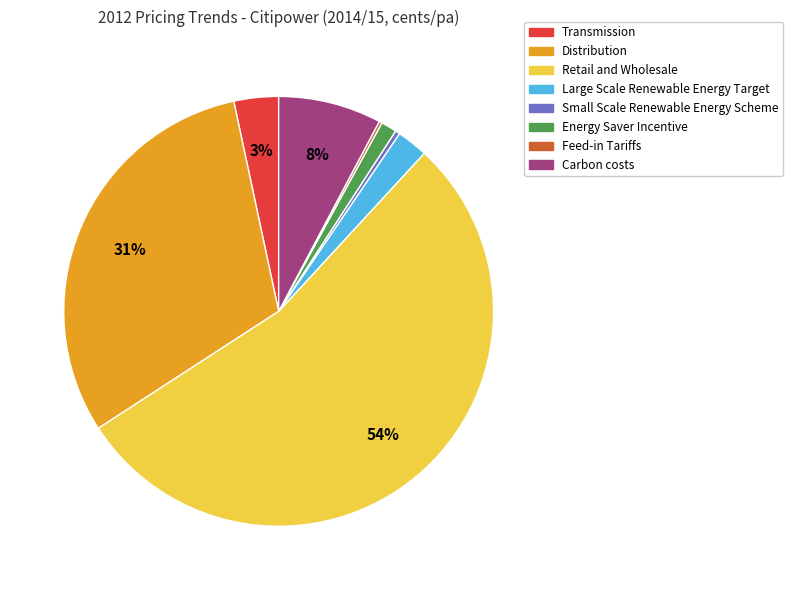

What is the largest slice in the pie chart?

Retail and Wholesale